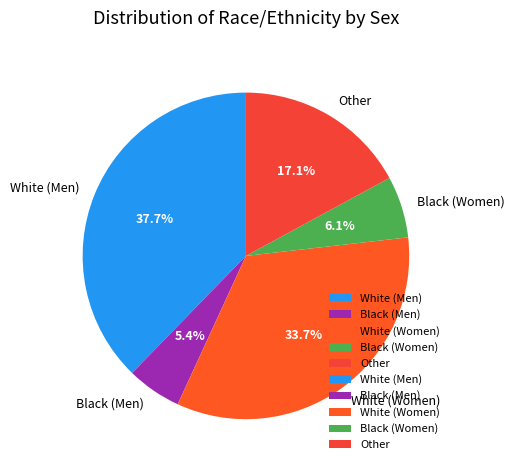

What is the total percentage of Black (Men) and White (Men)?

43.1%